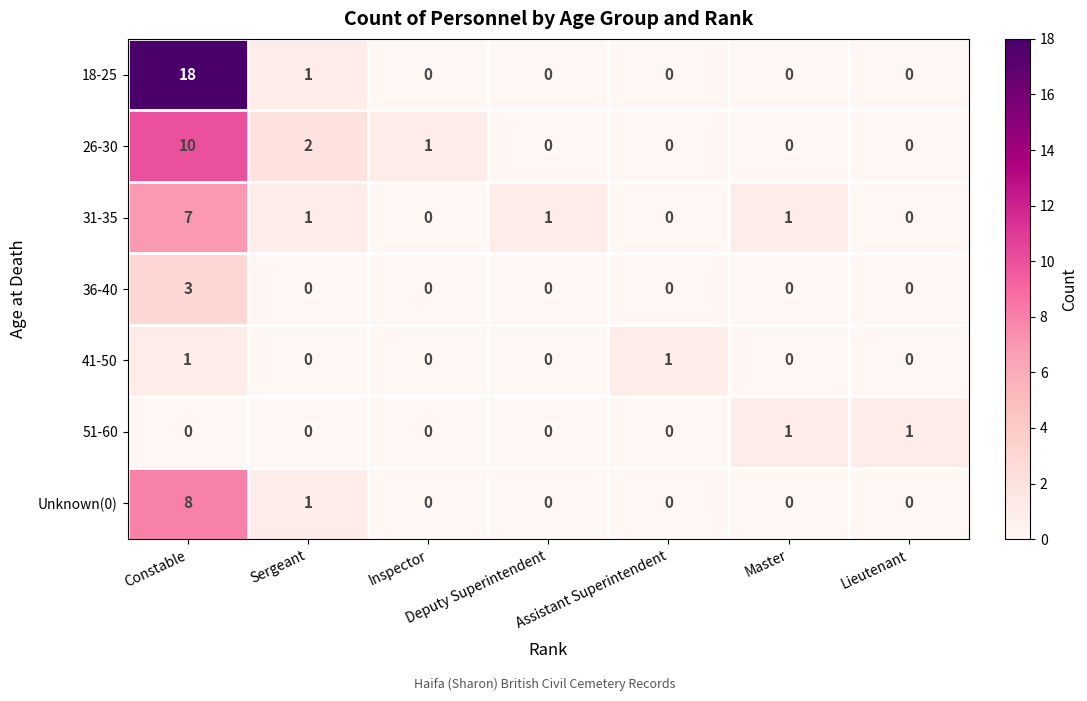

The value of 18-25 at Sergeant is 1. True or false?

True